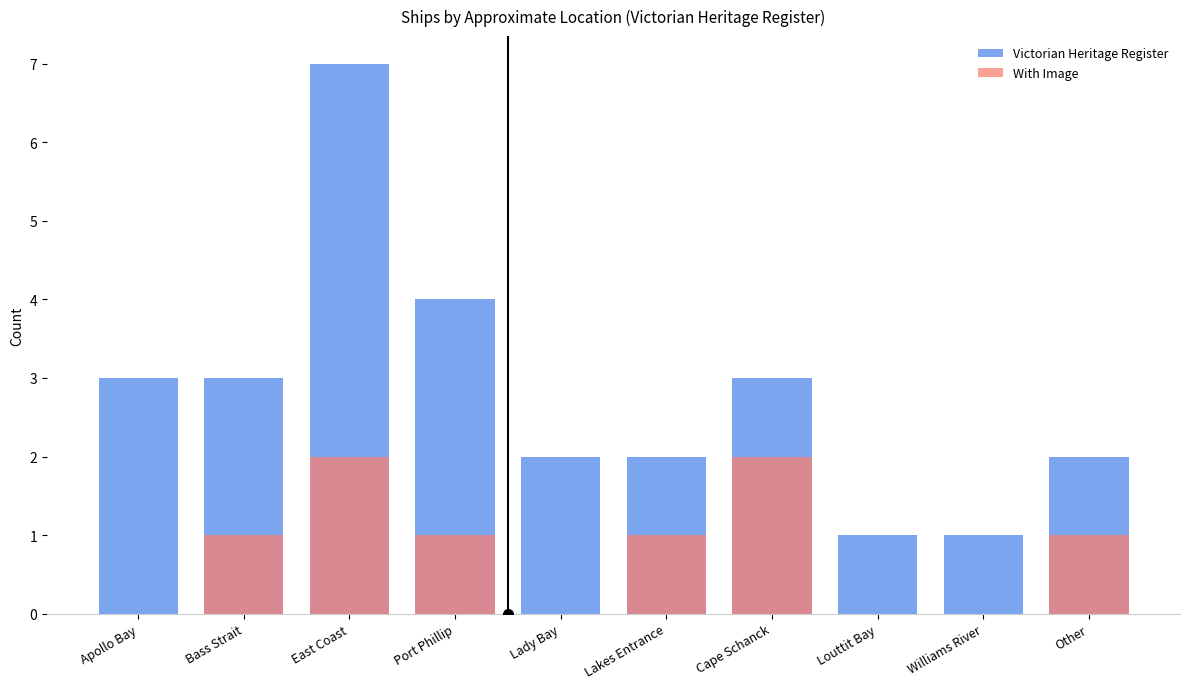

At which category does the chart reach its peak across all series?

East Coast